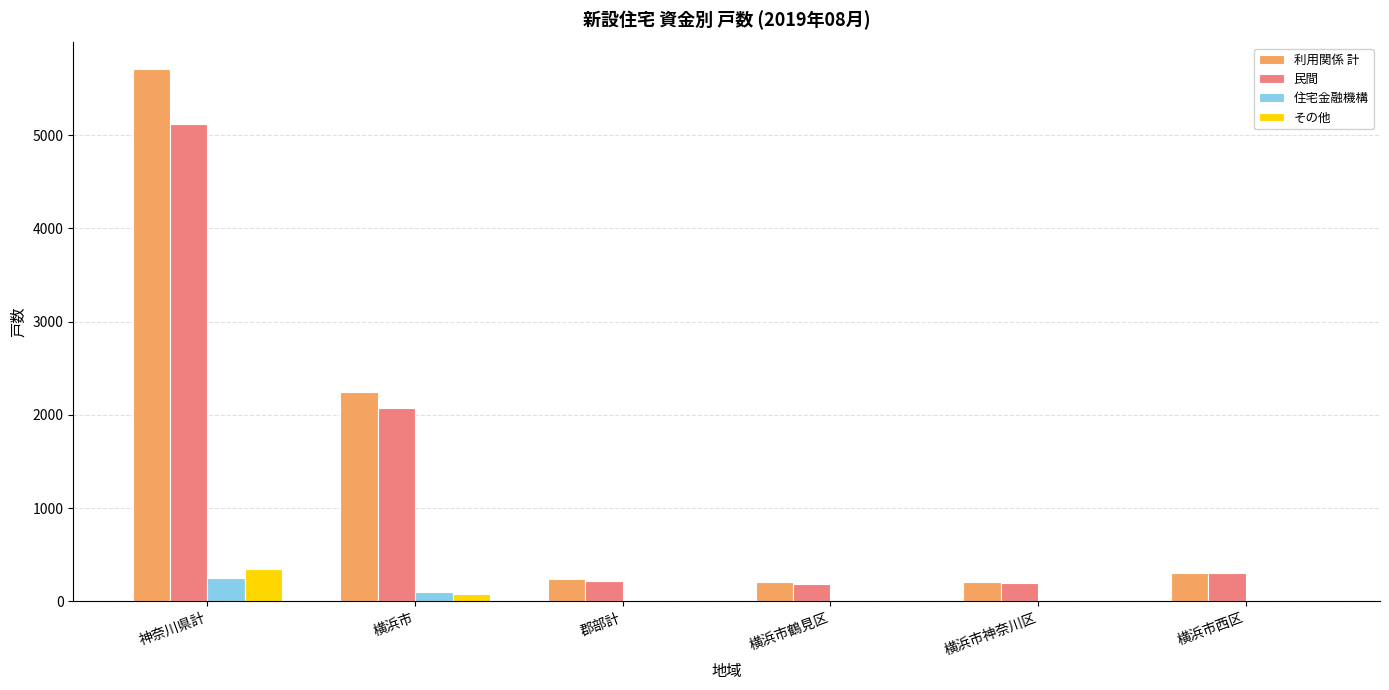

How many groups of bars are there?

6